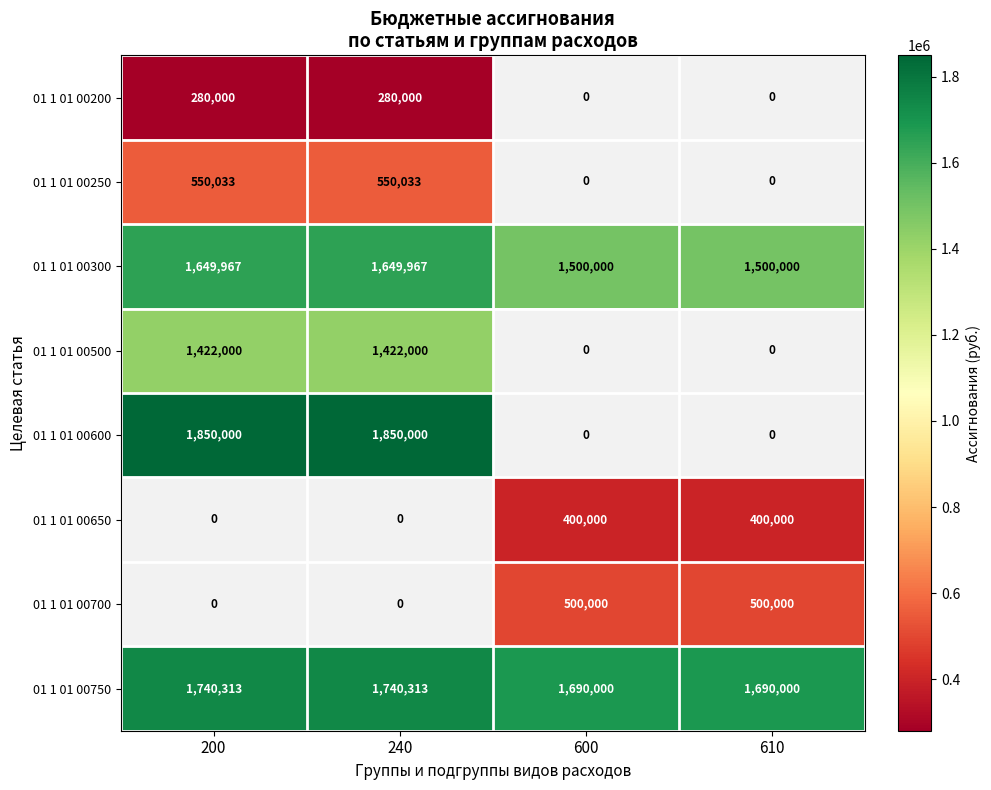

Is it true that 01 1 01 00750 equals 1690000 at 610?

True